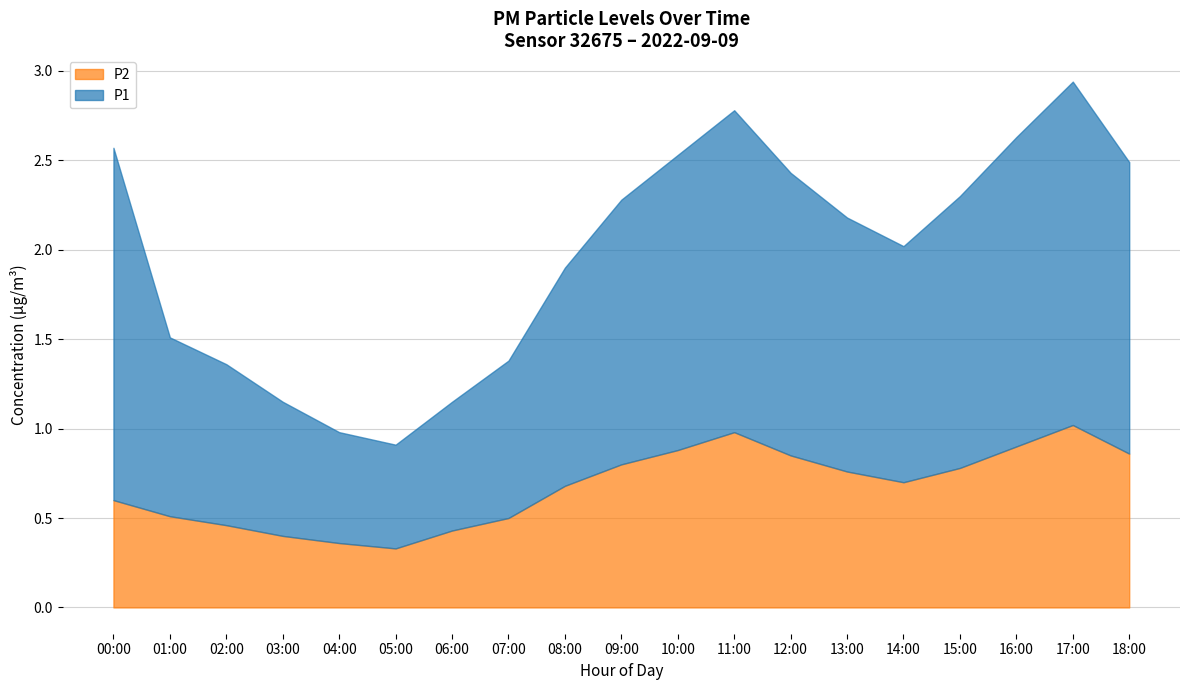

What is the highest value of the P2 series?

1.0